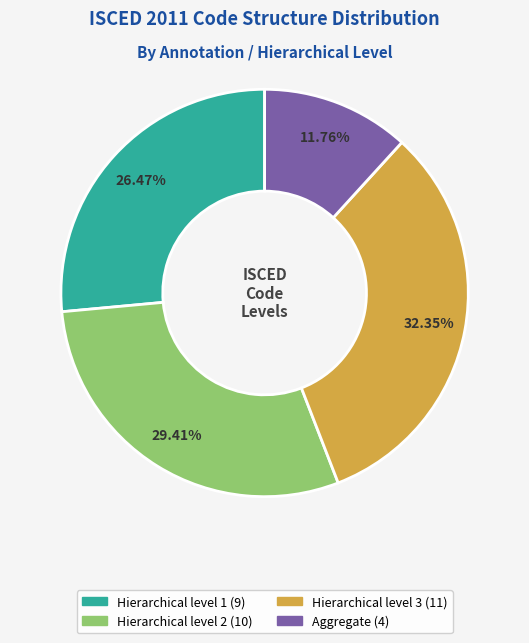

What is the ratio of the value at Hierarchical level 2 to the value at Aggregate?

2.5